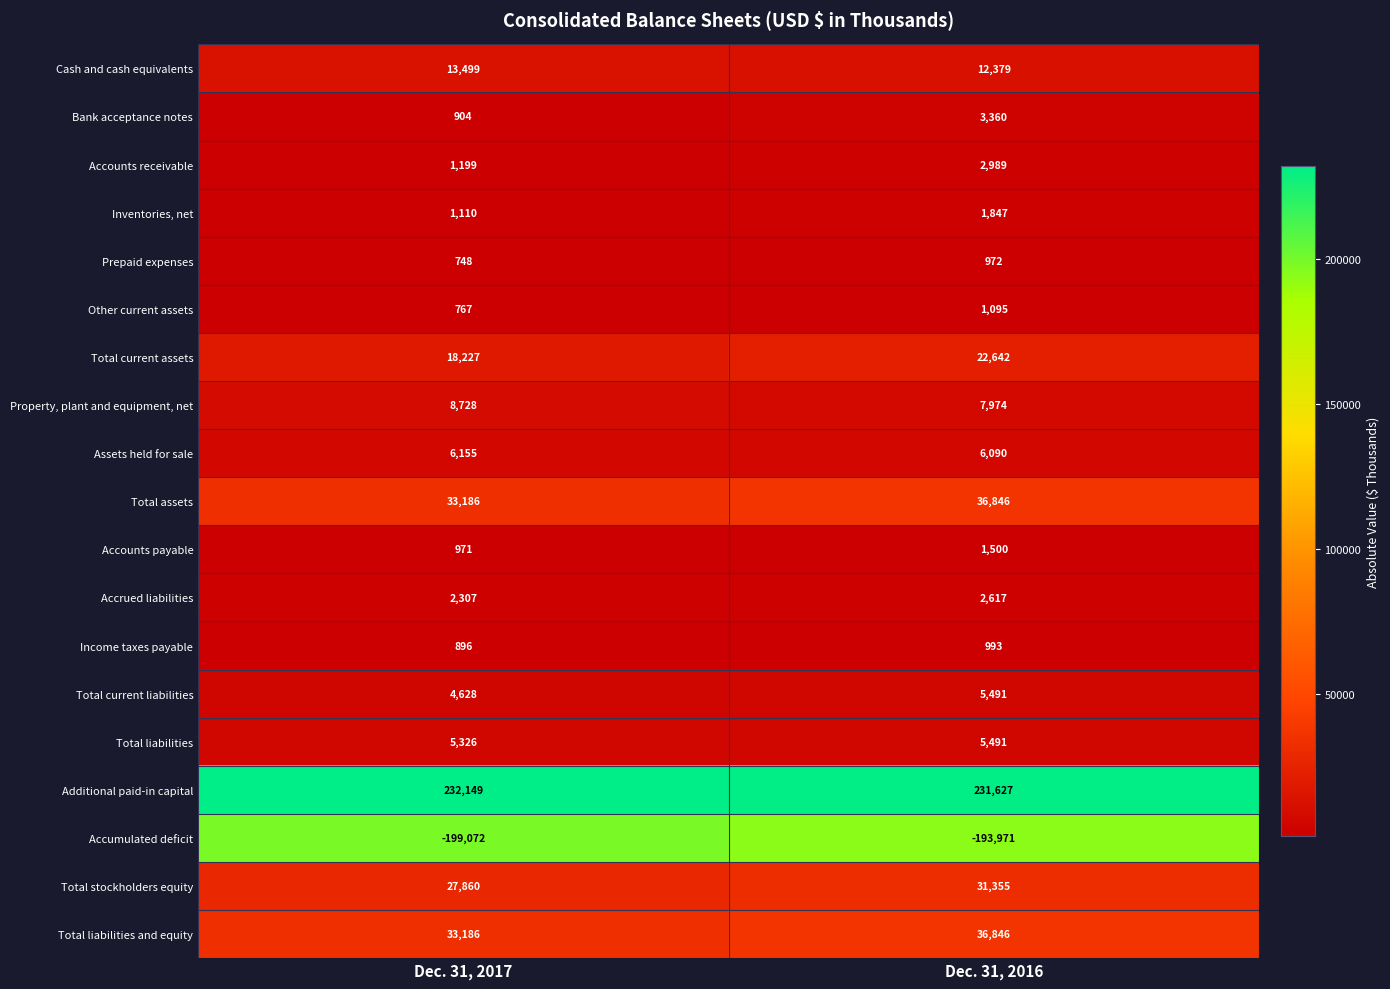

Is it true that Prepaid expenses equals 205 at Dec. 31, 2017?

False